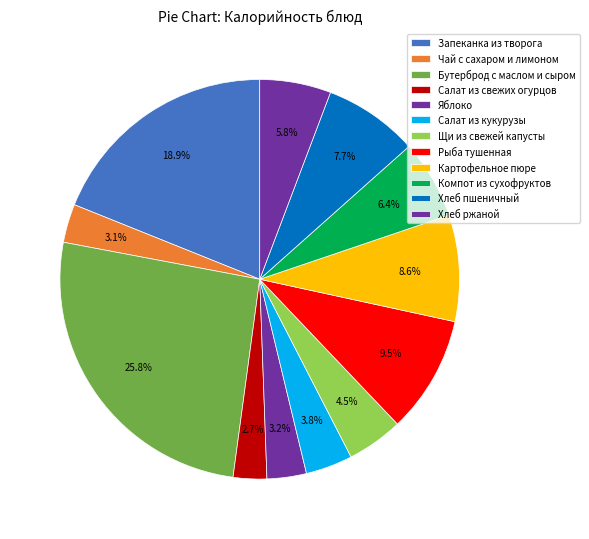

Count the number of slices in the pie.

12